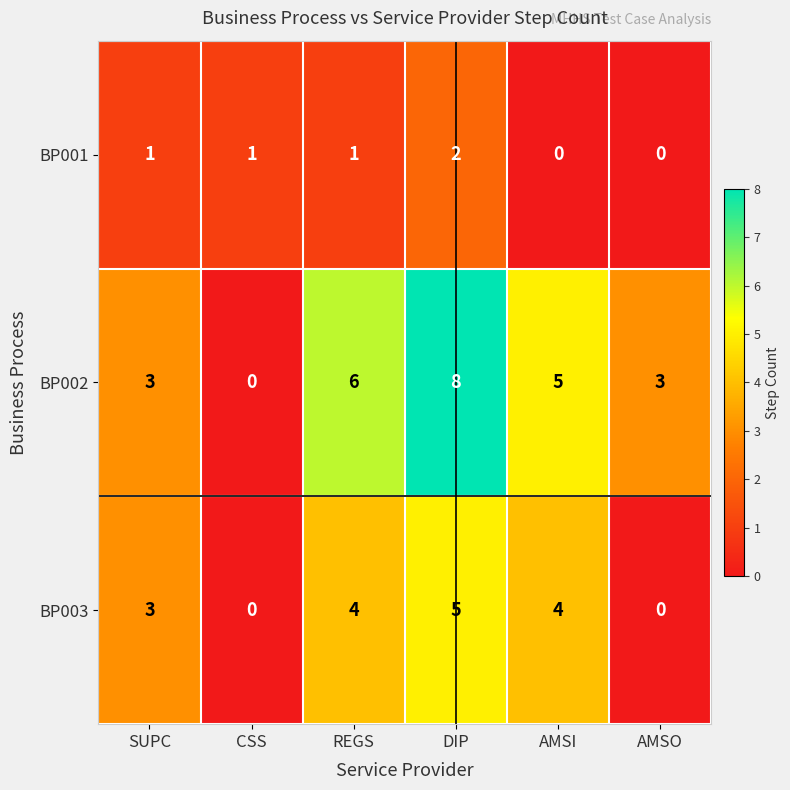

Reading left to right, transcribe all the data shown in this chart.

BP001: SUPC=1	CSS=1	REGS=1	DIP=2	AMSI=0	AMSO=0
BP002: SUPC=3	CSS=0	REGS=6	DIP=8	AMSI=5	AMSO=3
BP003: SUPC=3	CSS=0	REGS=4	DIP=5	AMSI=4	AMSO=0